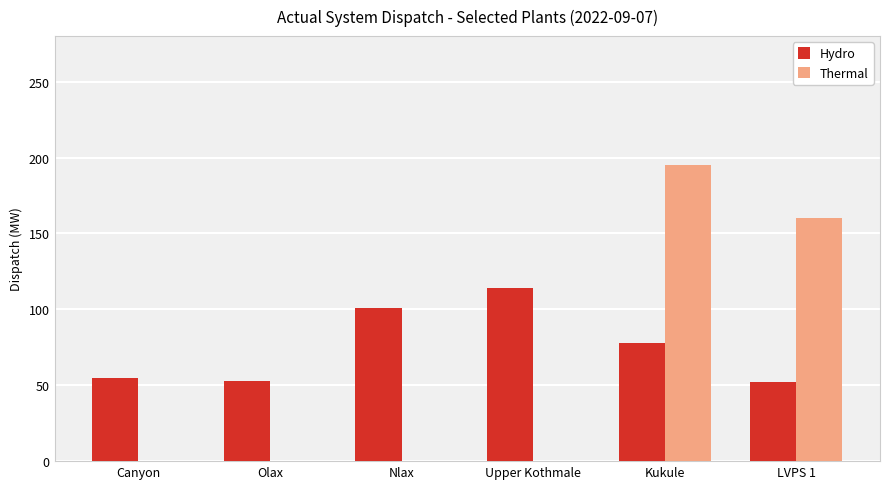

What is the maximum value for Hydro?

114